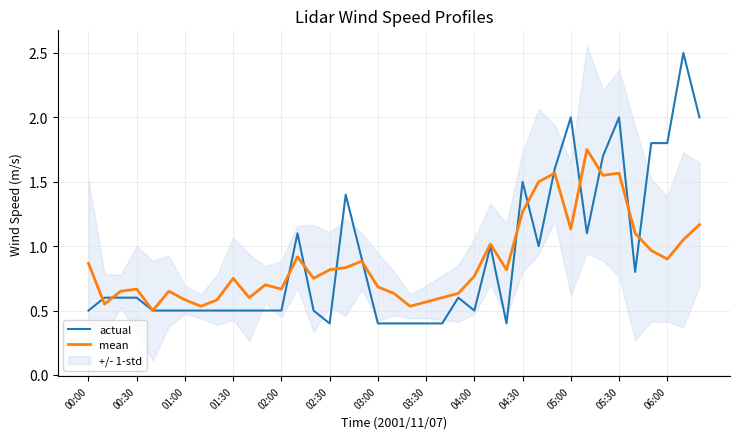

What is the highest value of the mean series?

1.8